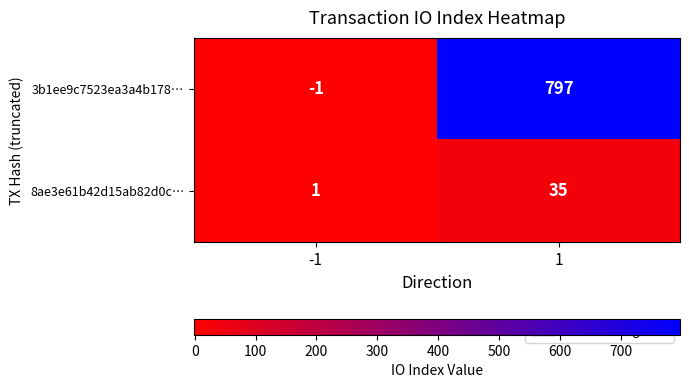

Is it true that 3b1ee9c7523ea3a4b178… equals 1298 at 1?

False